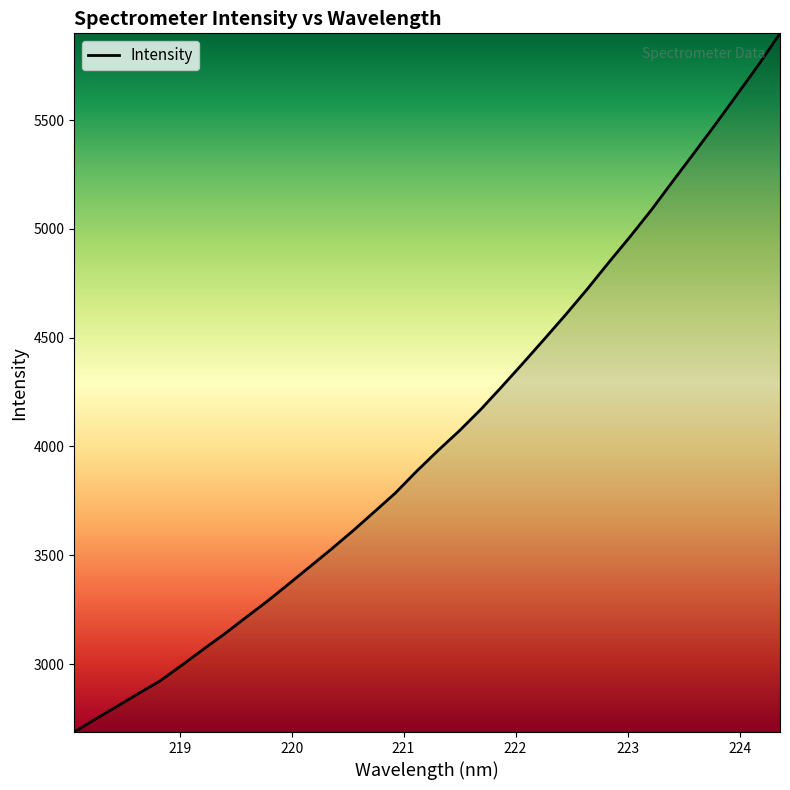

What is the minimum value shown in the chart?

2687.7